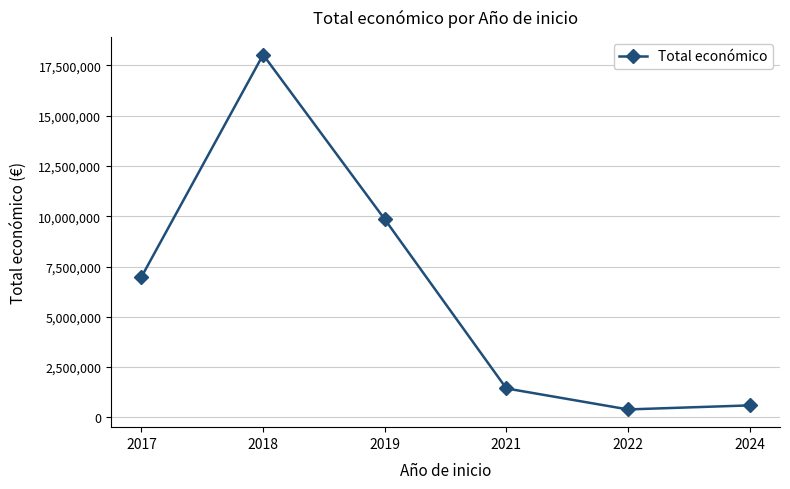

What is the approximate value at 2018, to the nearest 50?

18028800